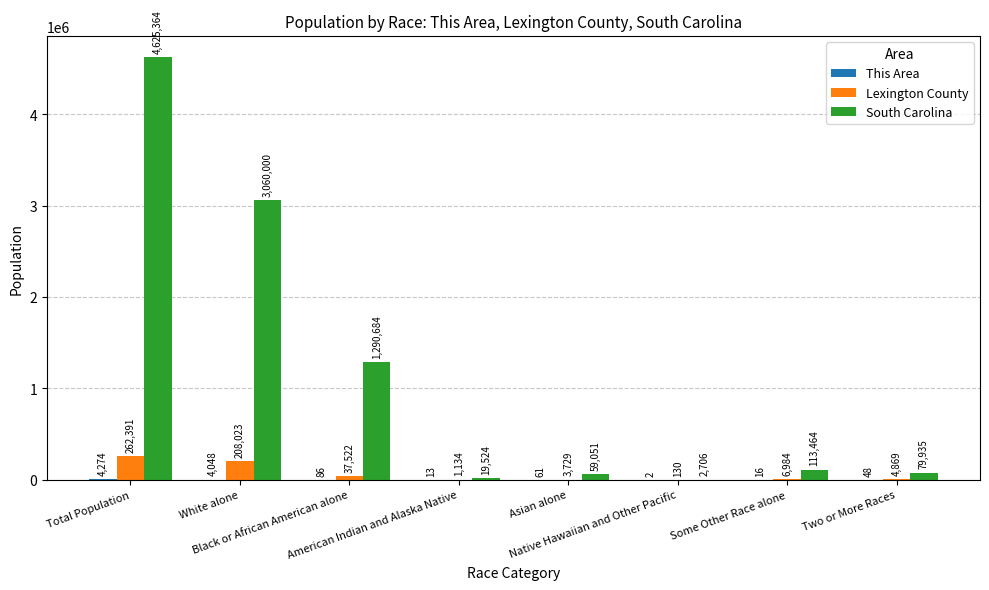

What is the highest value of the Lexington County series?

262391